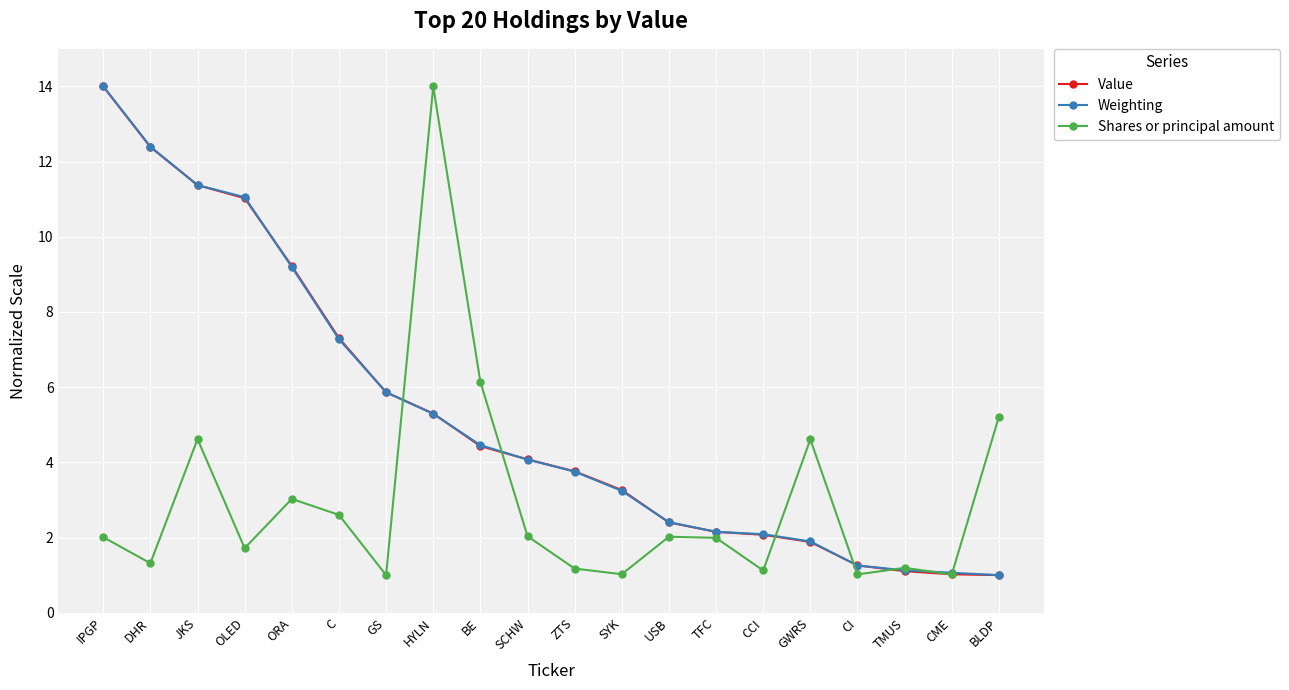

What is the minimum value shown in the chart?

1.0